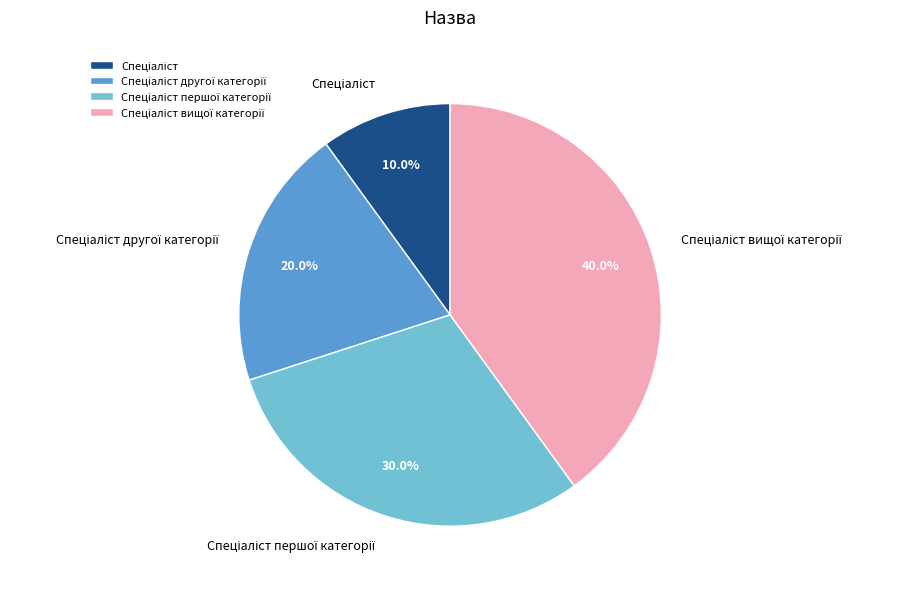

Is there any slice that represents more than half of the pie?

No